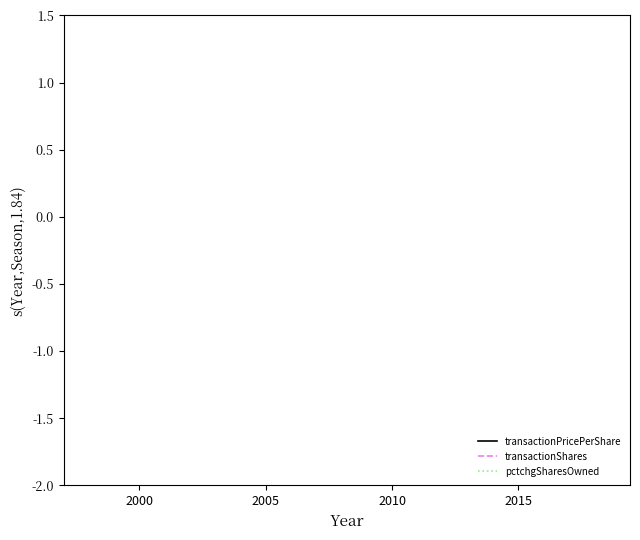

Which series ends up on top after the final intersection of transactionPricePerShare and transactionShares?

transactionShares